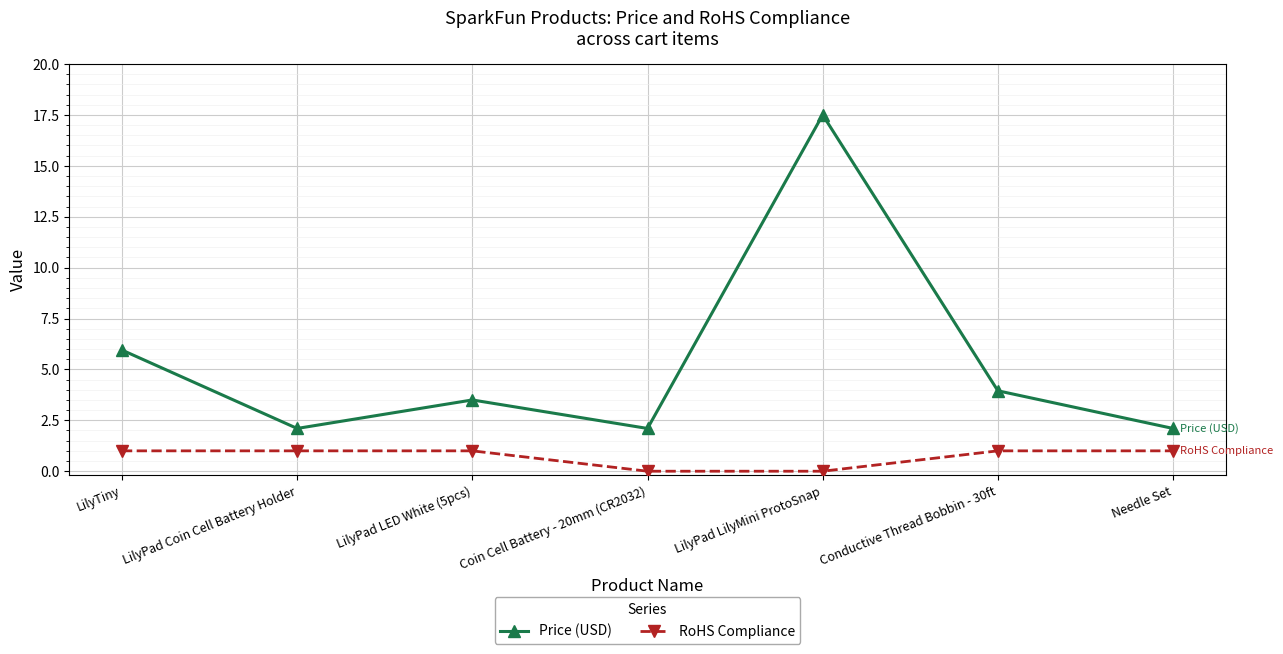

What are all the series names shown in the legend?

Price (USD), RoHS Compliance